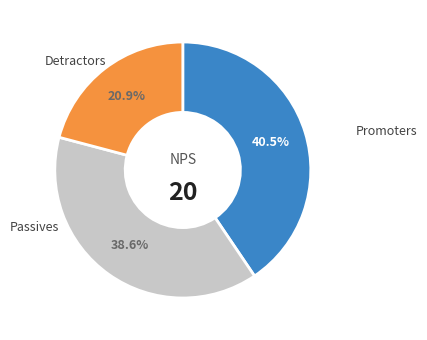

To the nearest percent, what is the average slice percentage?

33%